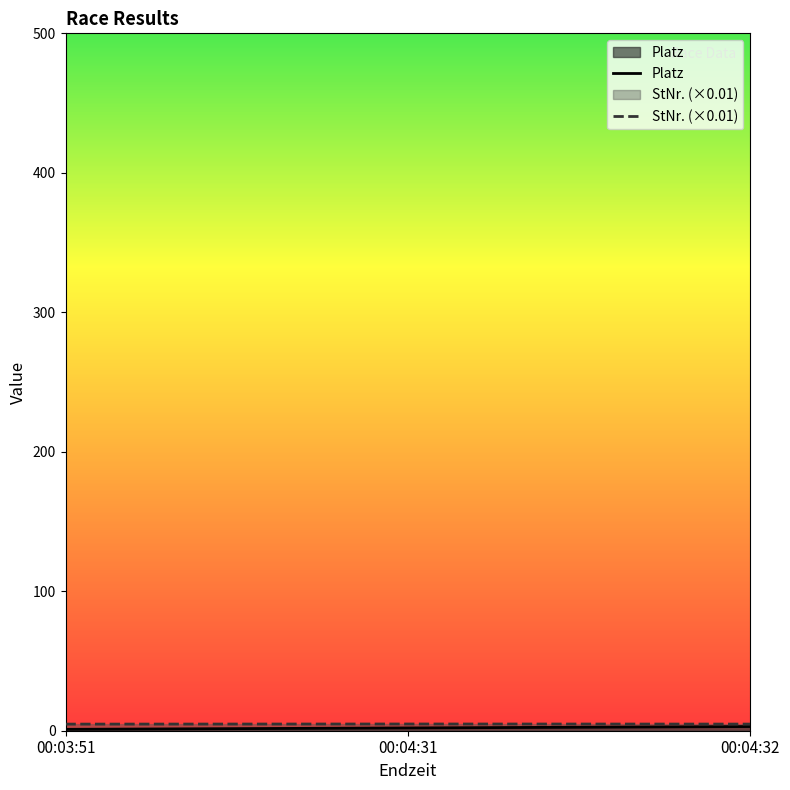

Which category has the lowest value in the Platz series?

00:03:51